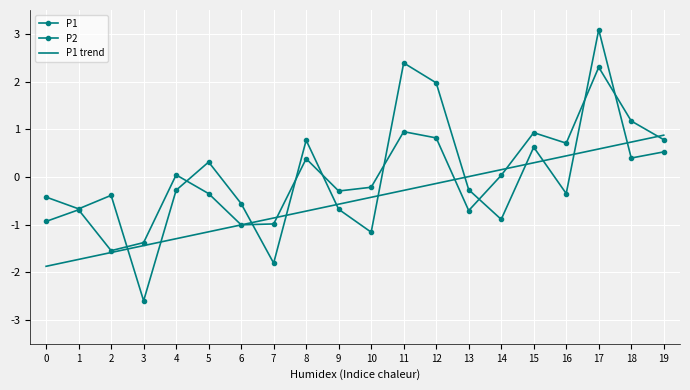

Which series changed the most between 7 and 18?

P1